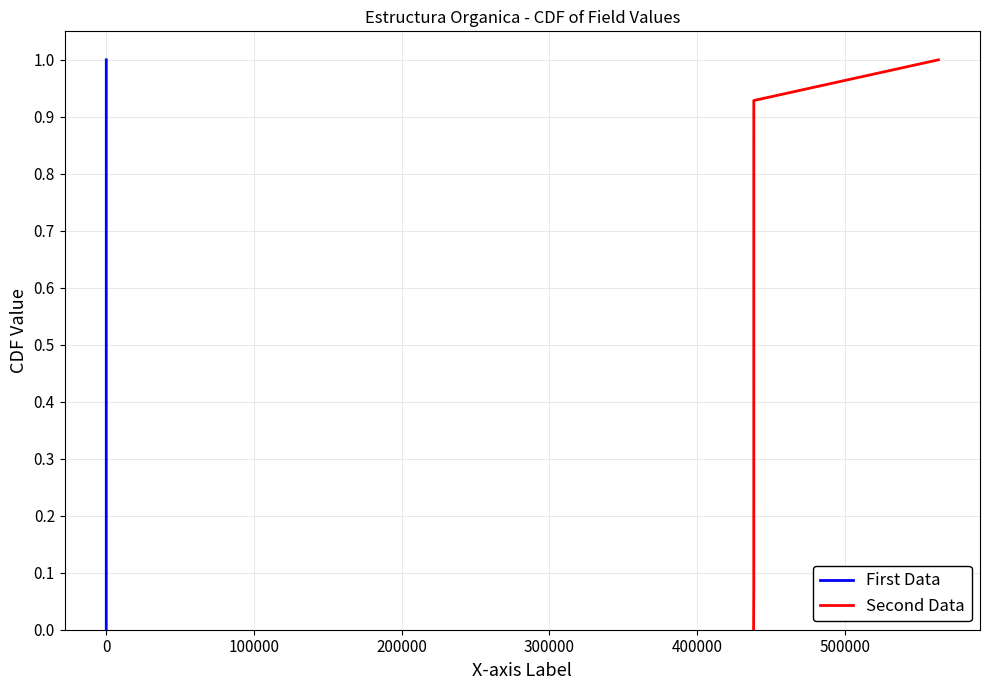

True or false: First Data and Second Data cross at least once.

False